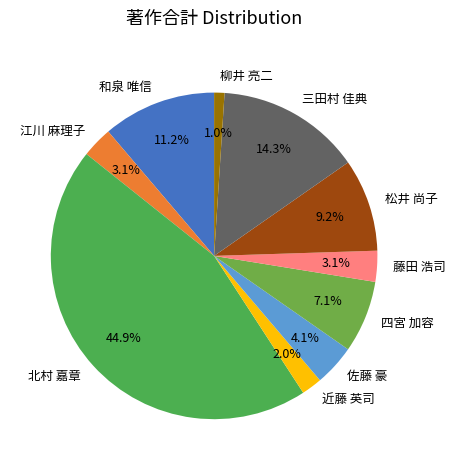

Which has a higher value, 松井 尚子 or 和泉 唯信?

和泉 唯信